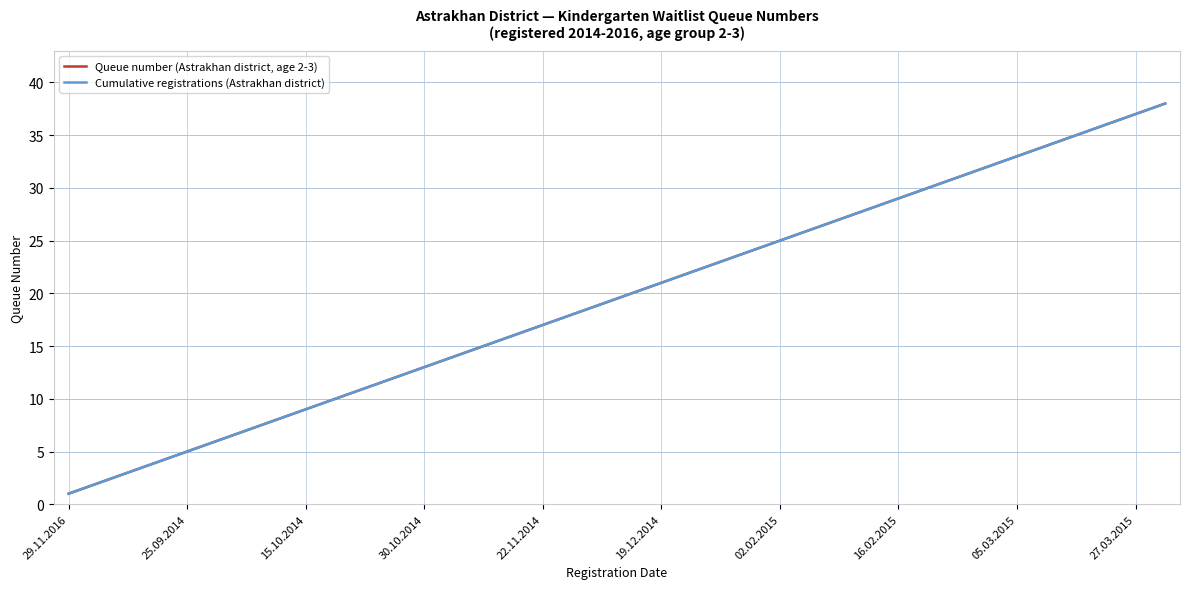

What is the average value of the Cumulative registrations (Astrakhan district) series?

20